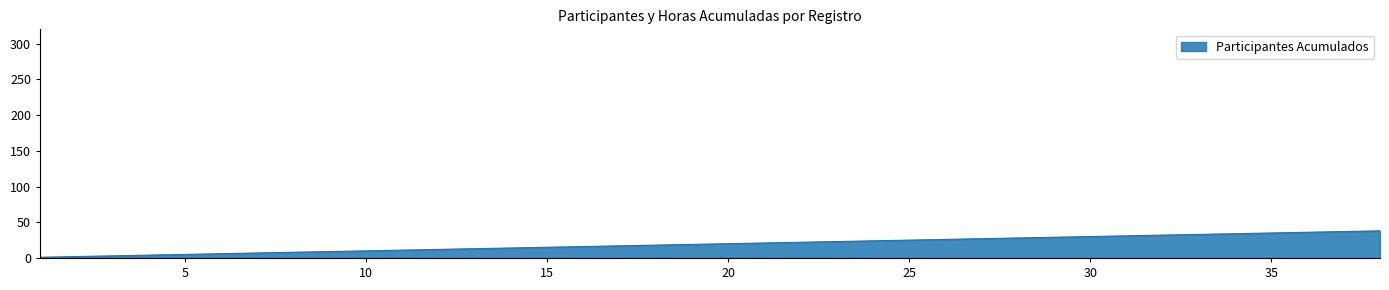

What is the greatest value displayed?

38